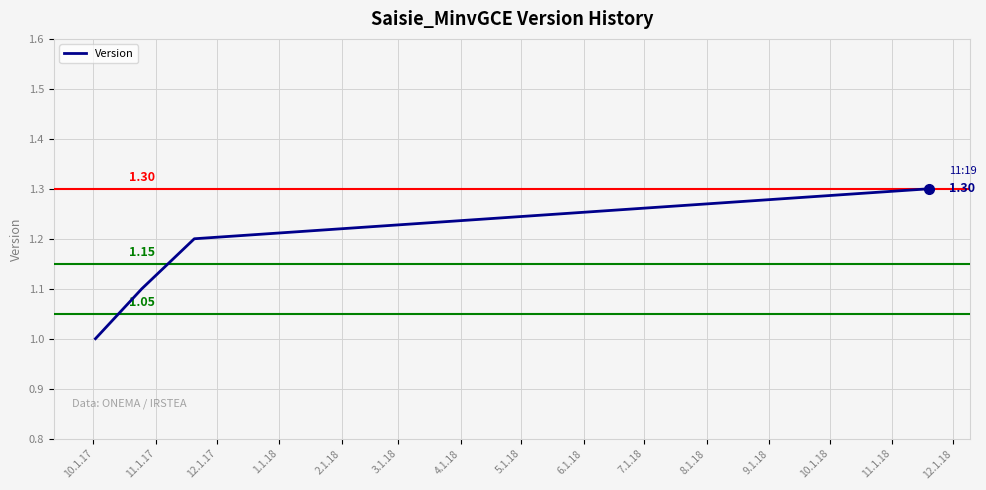

What is the difference between the maximum and minimum values?

0.3